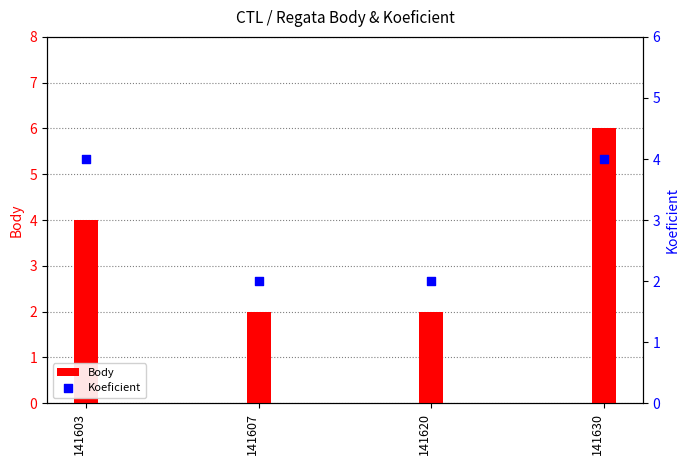

At which category is the sum across all series the highest?

141630